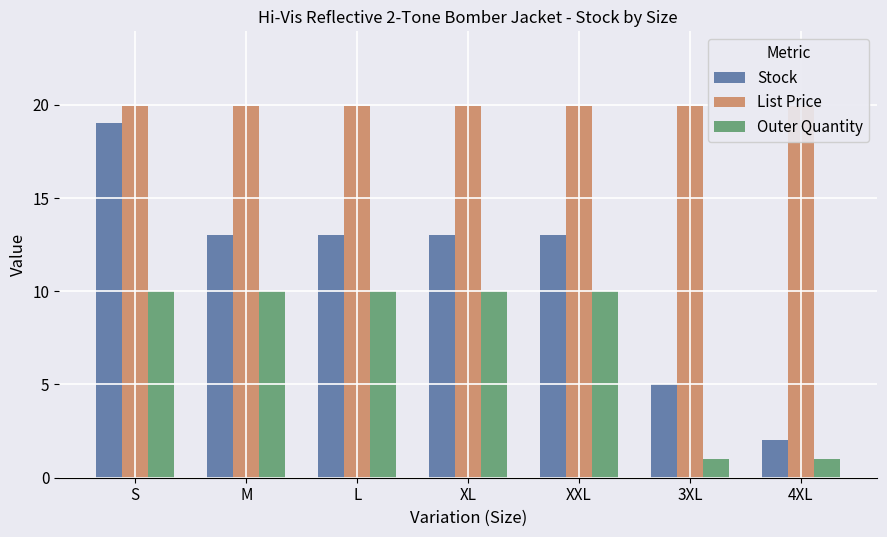

Reading left to right, list all the values displayed in this chart.

Stock: S=19.0	M=13.0	L=13.0	XL=13.0	XXL=13.0	3XL=5.0	4XL=2.0
List Price: S=19.9	M=19.9	L=19.9	XL=19.9	XXL=19.9	3XL=19.9	4XL=19.9
Outer Quantity: S=10.0	M=10.0	L=10.0	XL=10.0	XXL=10.0	3XL=1.0	4XL=1.0